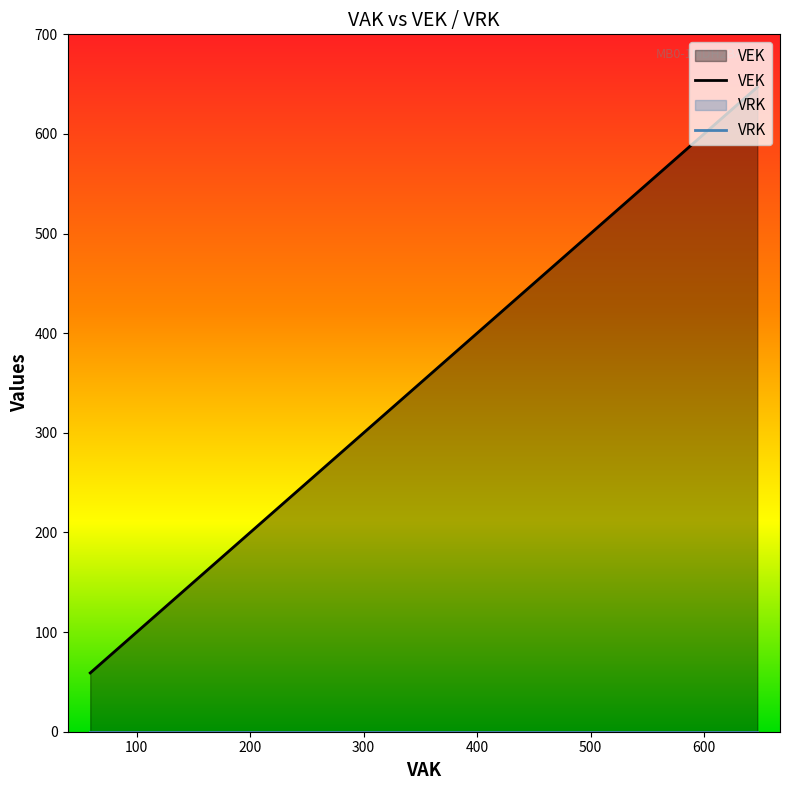

Does the chart have visible grid lines?

No